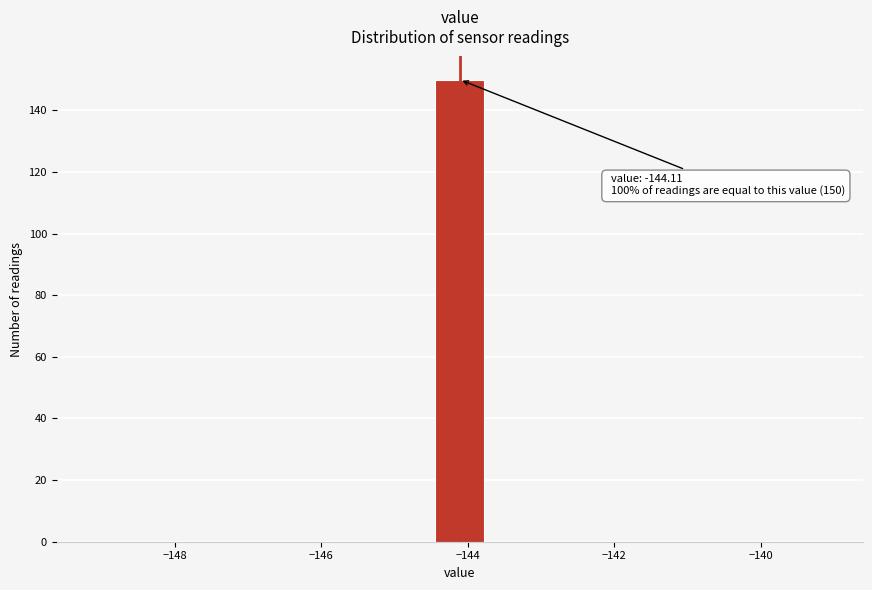

Around what value on the x-axis is the tallest bar? Give the approximate position of its centre, as read against the axis.

-144.2